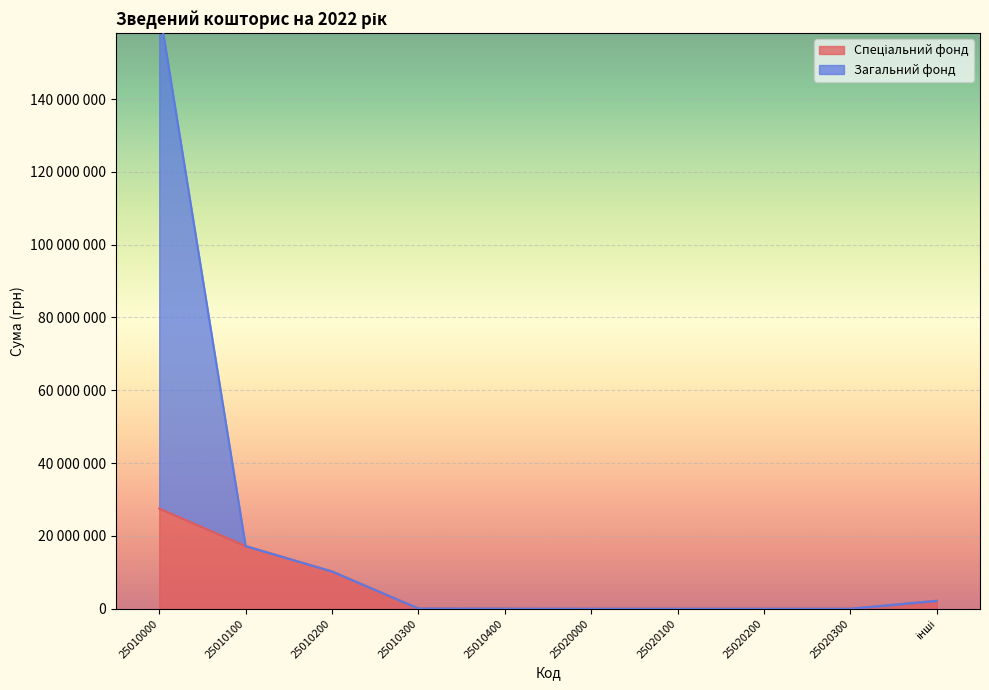

Which category has the lowest value in the Спеціальний фонд series?

25020000